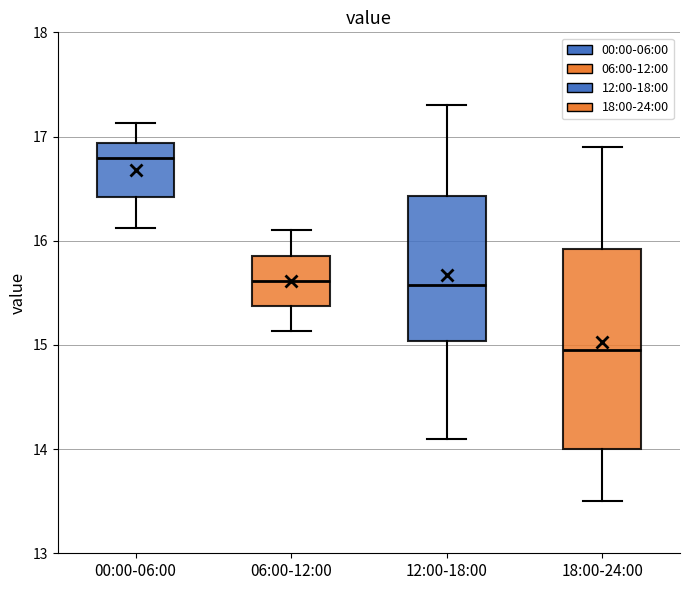

Which box's median line is the lowest?

18:00-24:00